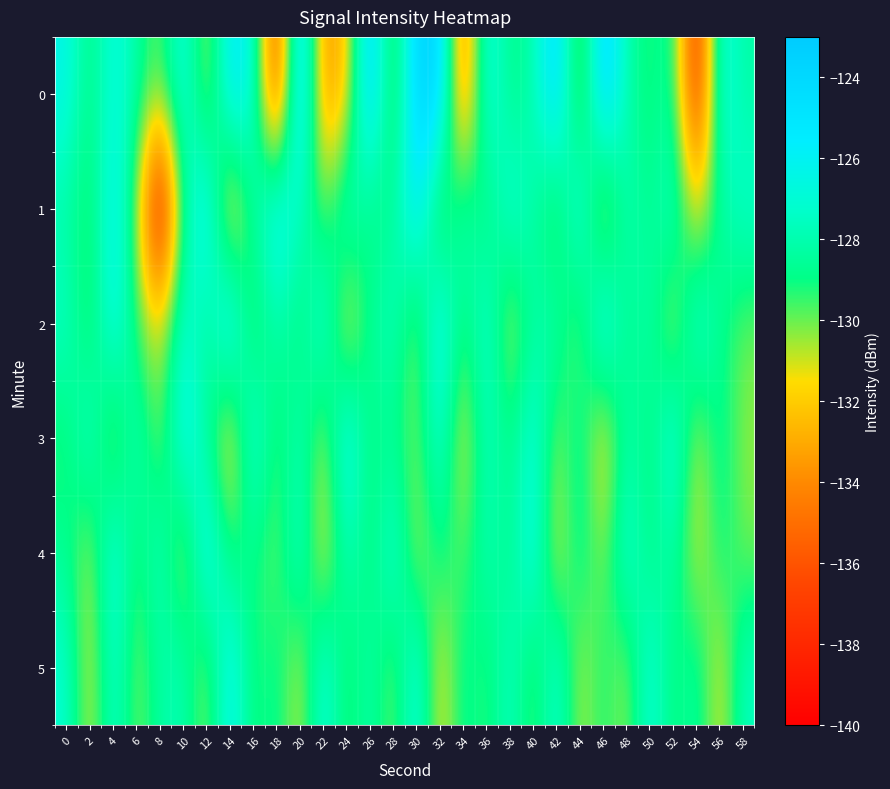

Which has a higher value, 36 or 24?

36